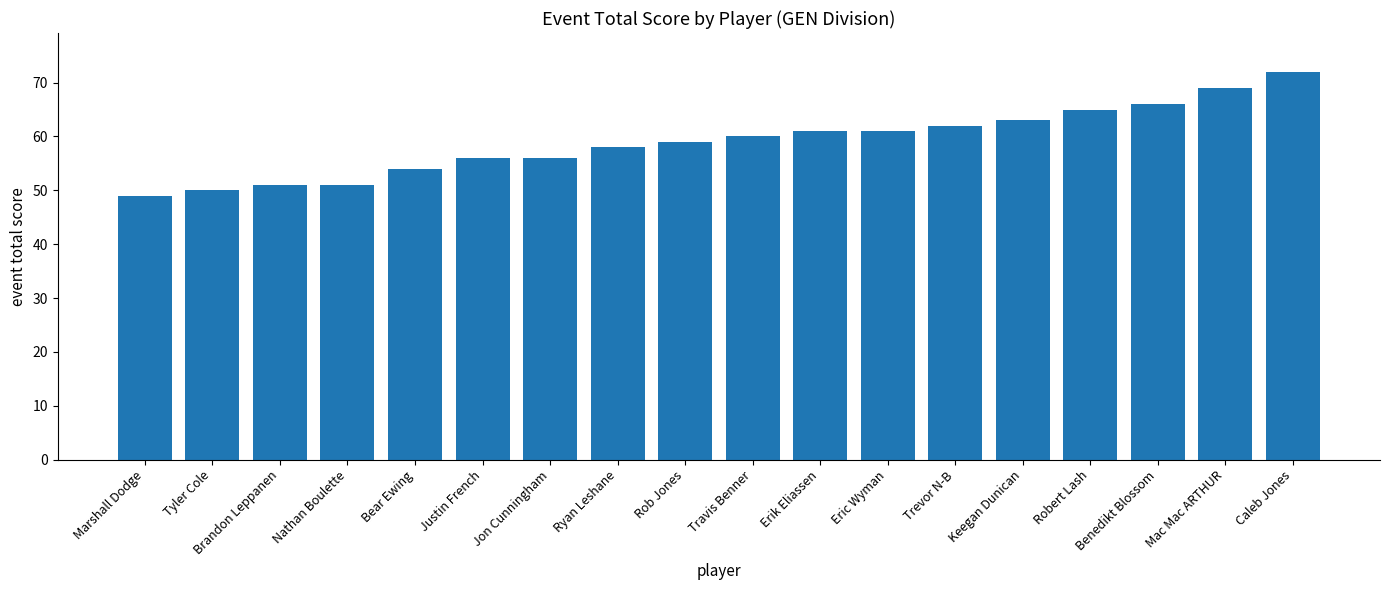

How many values are below 60?

9